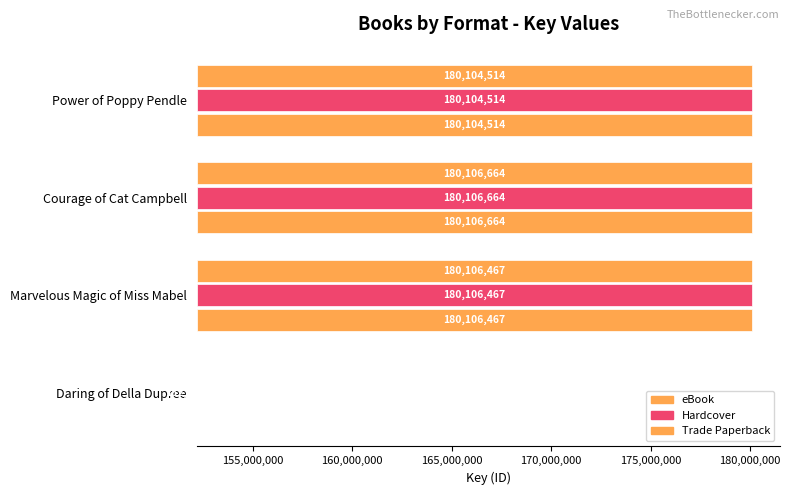

Is it true that Hardcover equals 46986725 at Courage of Cat Campbell?

False